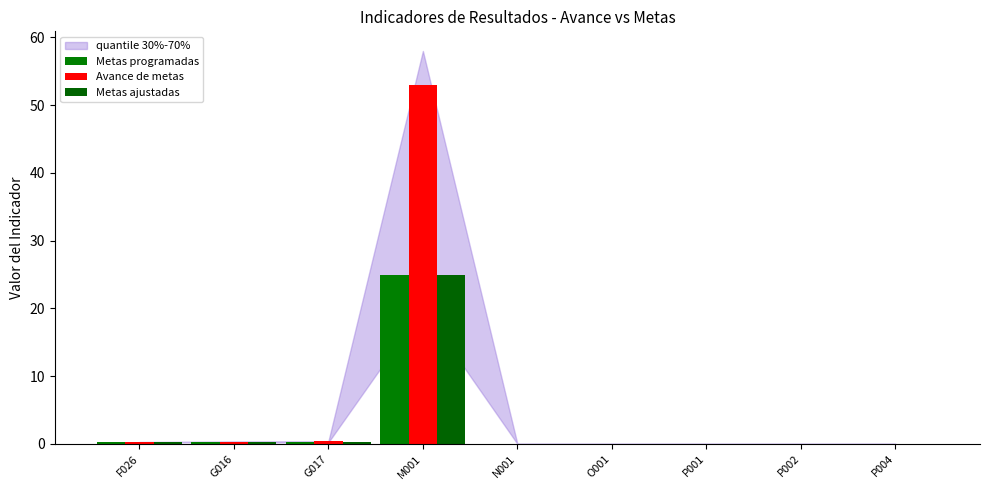

Which has a higher value, P001 or O001?

P001